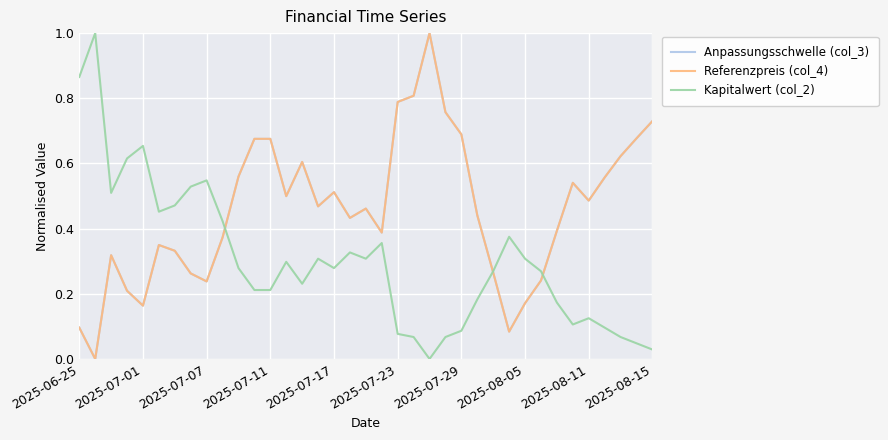

What is the highest value of the Kapitalwert (col_2) series?

1.0